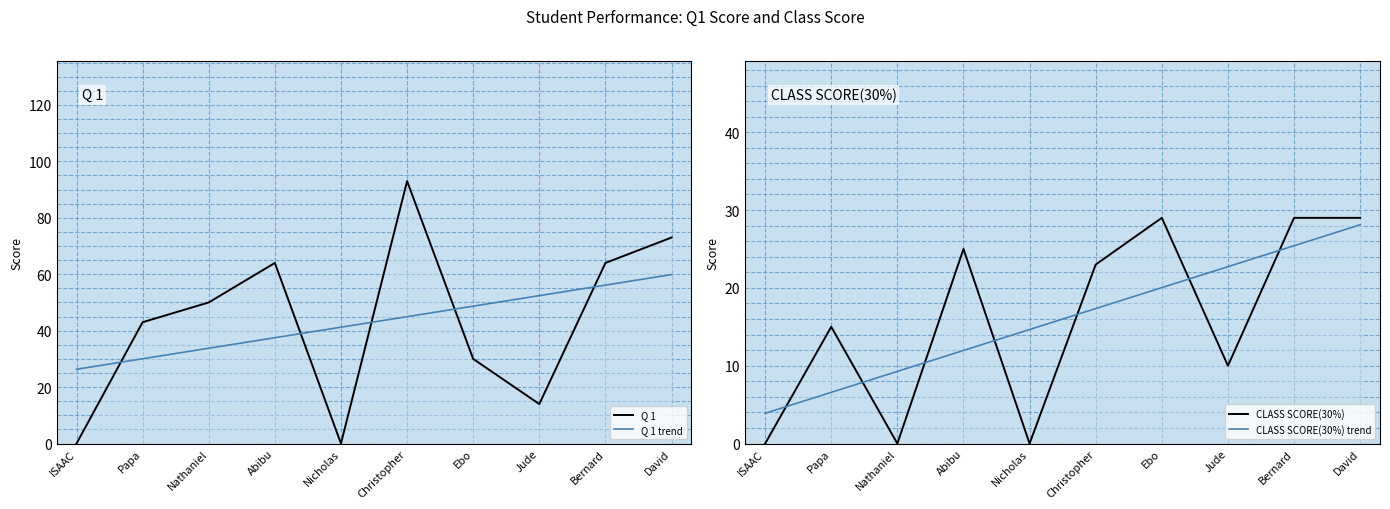

How many data points does each series have?

10